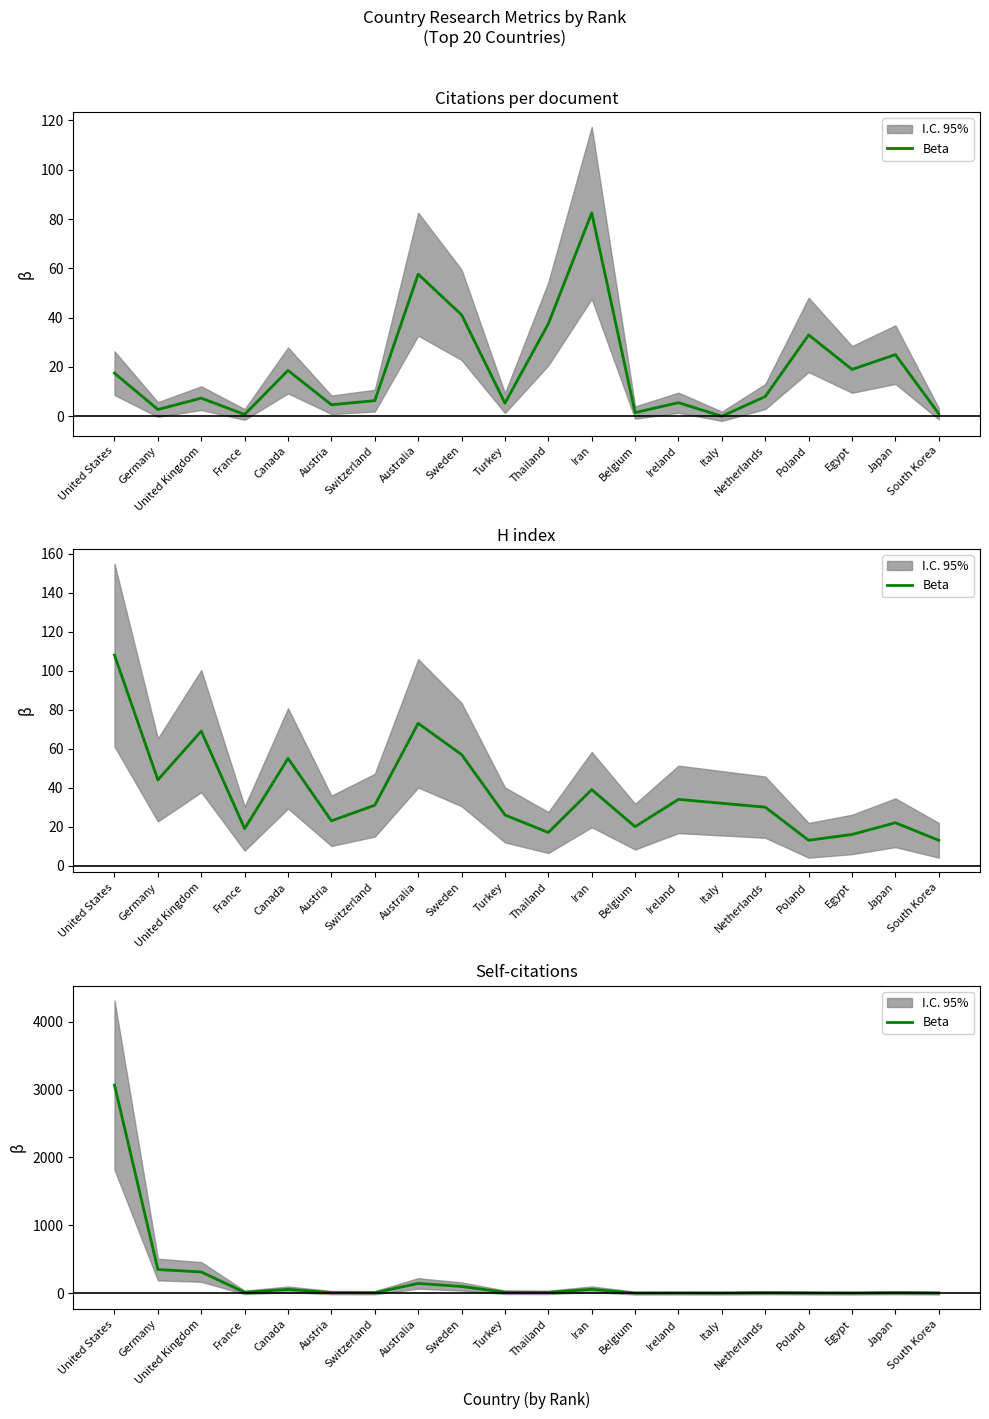

Rank the categories by value from lowest to highest.

Belgium, Italy, Egypt, Ireland, South Korea, Poland, Switzerland, Netherlands, Japan, Austria, France, Thailand, Turkey, Canada, Iran, Sweden, Australia, United Kingdom, Germany, United States